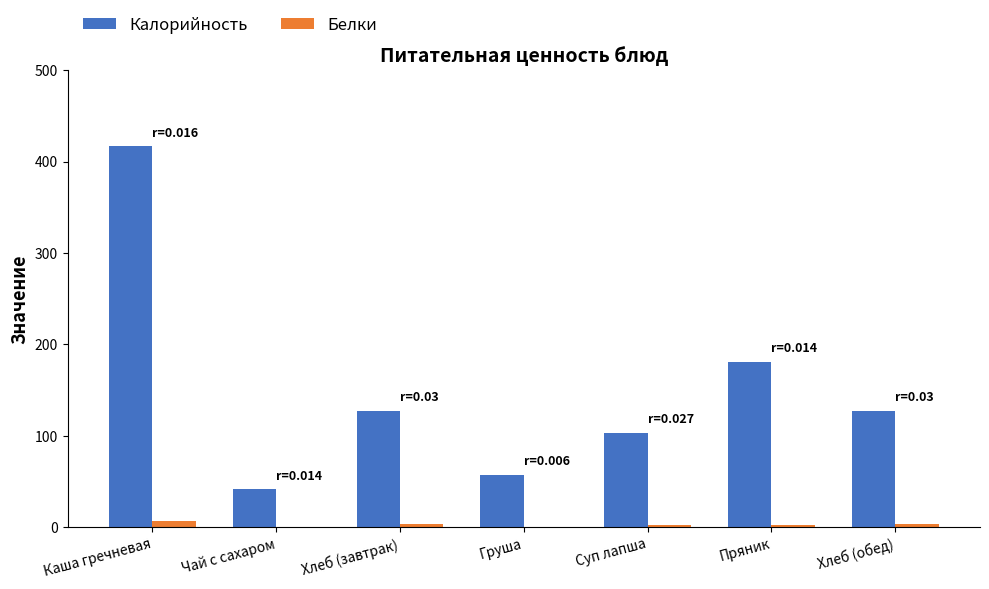

What is the maximum value for Калорийность?

417.0